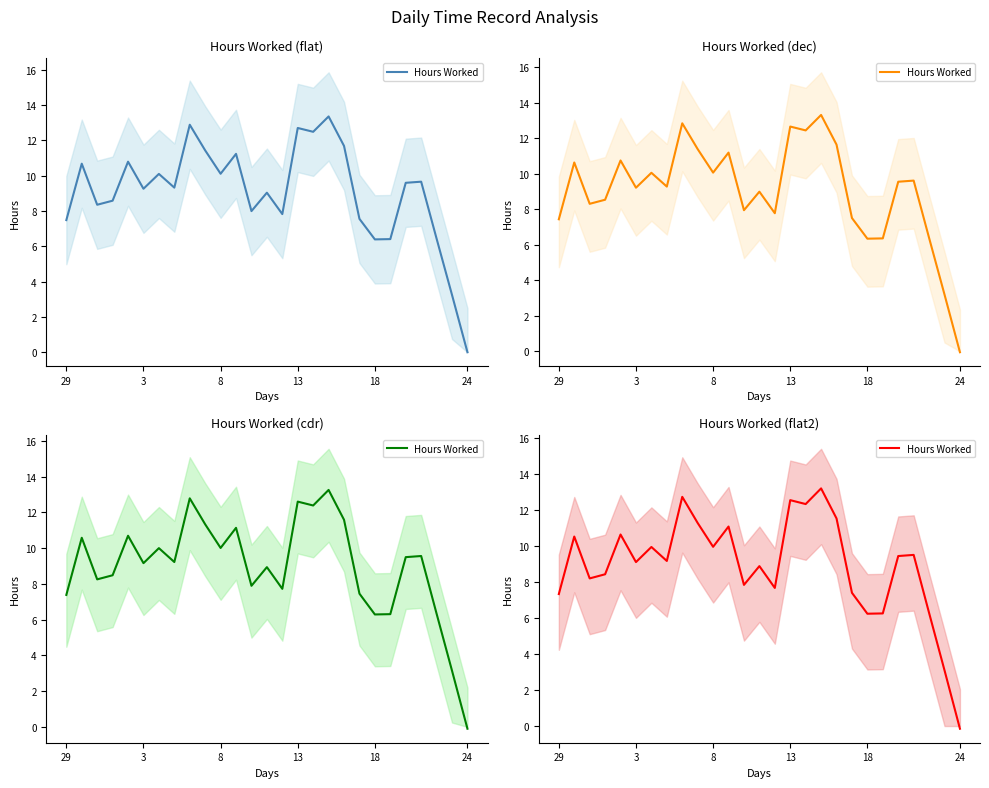

Is it true that the value at 13 is 2.7?

False